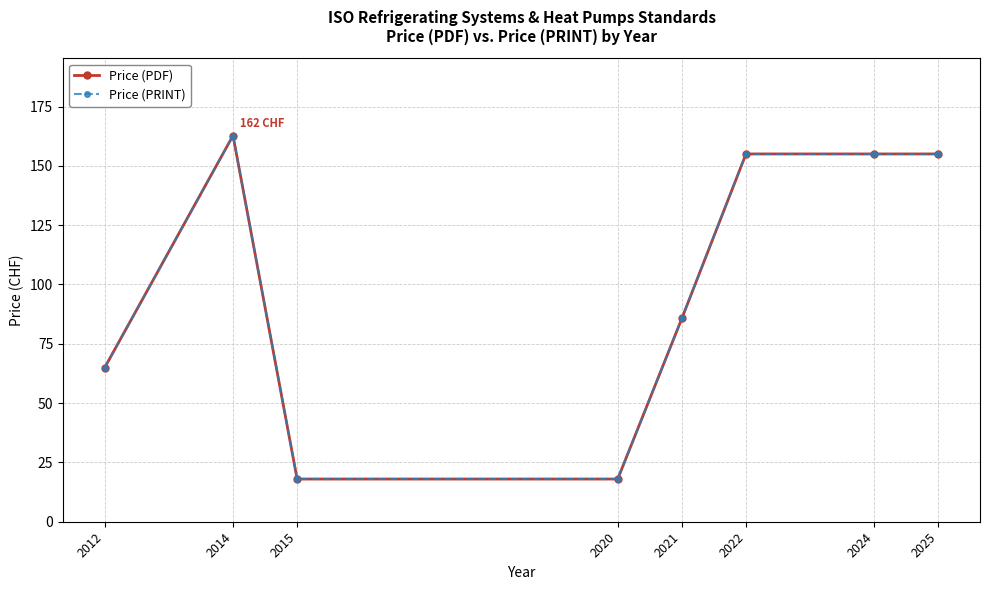

Which has a higher value, 2021 or 2024?

2024